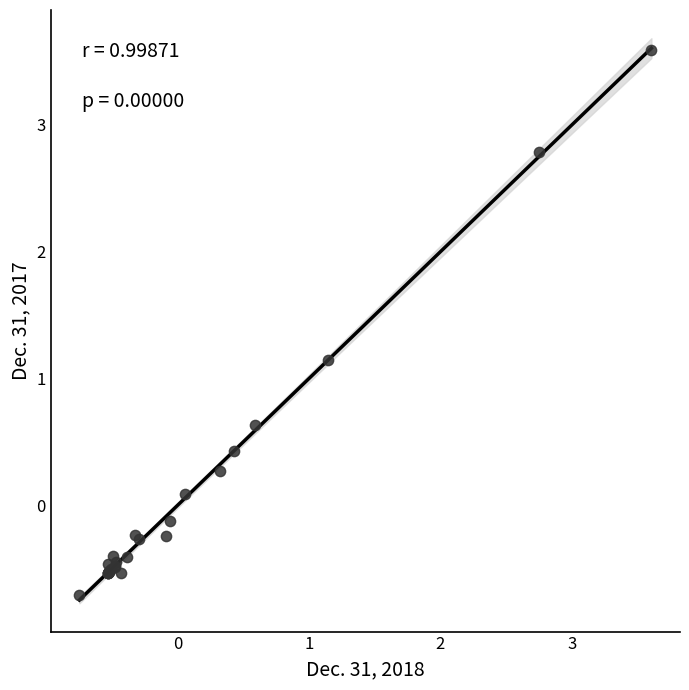

What Y value in the scatter plot is closest to 1?

1.1